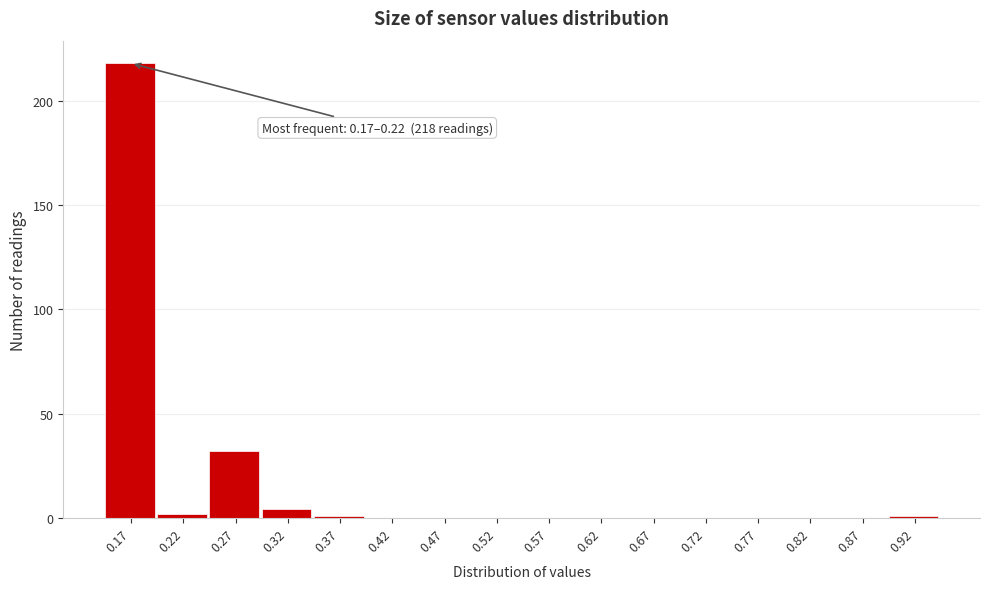

Reading right to left, extract all data points from this chart.

0.92=1	0.87=0	0.82=0	0.77=0	0.72=0	0.67=0	0.62=0	0.57=0	0.52=0	0.47=0	0.42=0	0.37=1	0.32=4	0.27=32	0.22=2	0.17=218